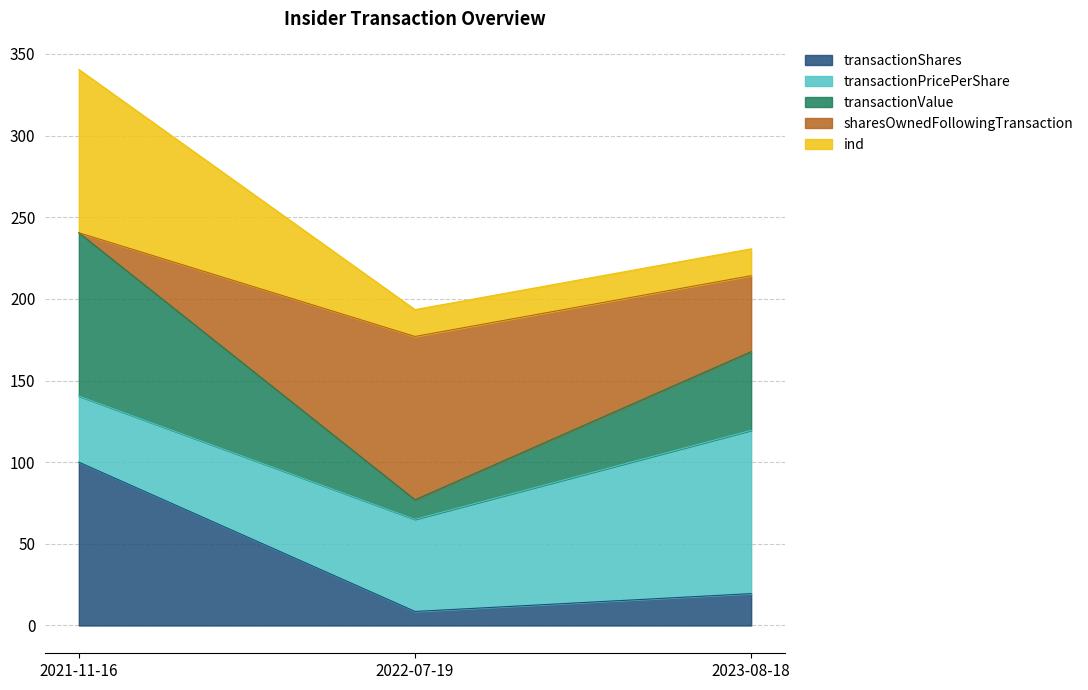

Rank the categories by transactionShares value from lowest to highest.

2022-07-19, 2023-08-18, 2021-11-16